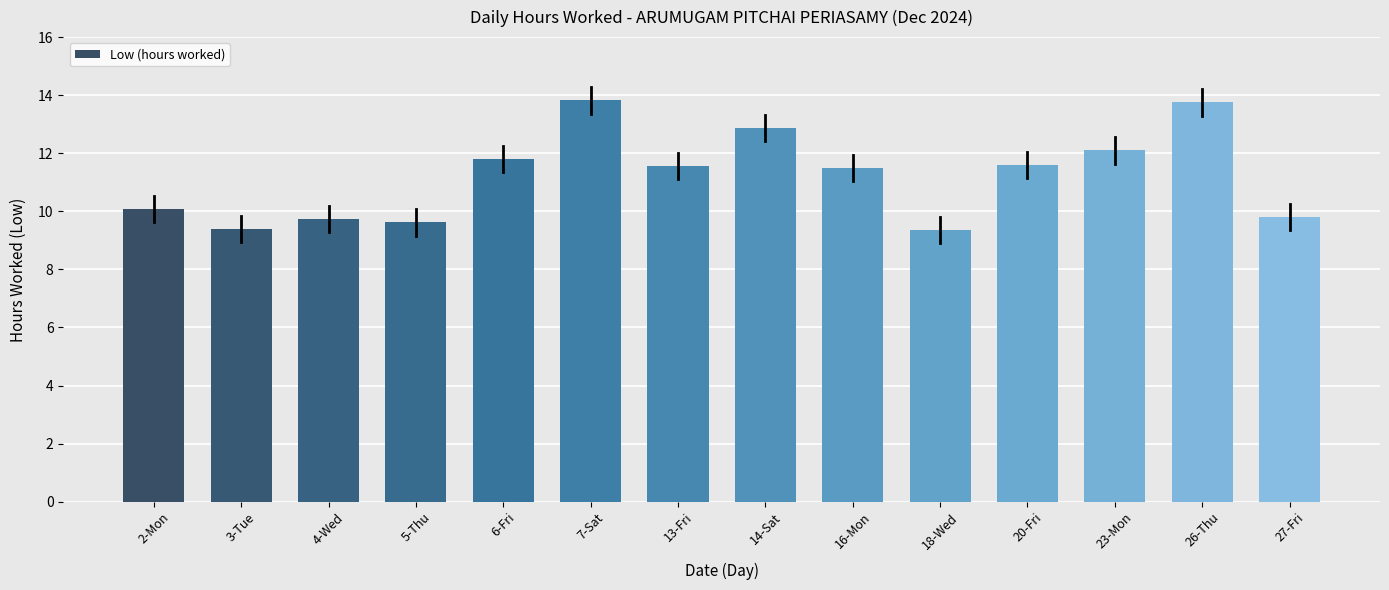

What is the value of the 7th bar from the left?

11.6